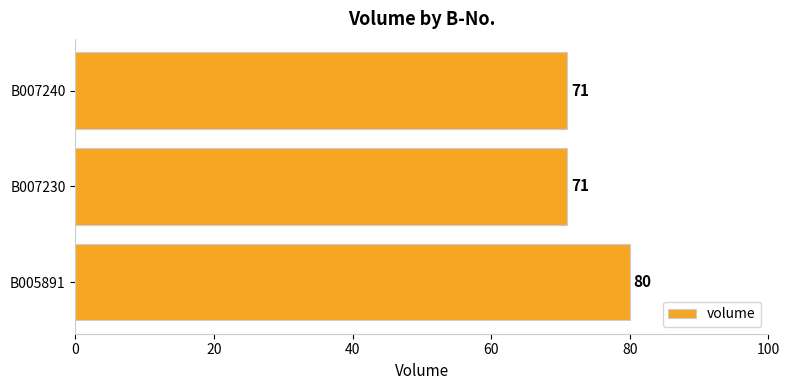

True or false: the data shows 80 at B005891.

True